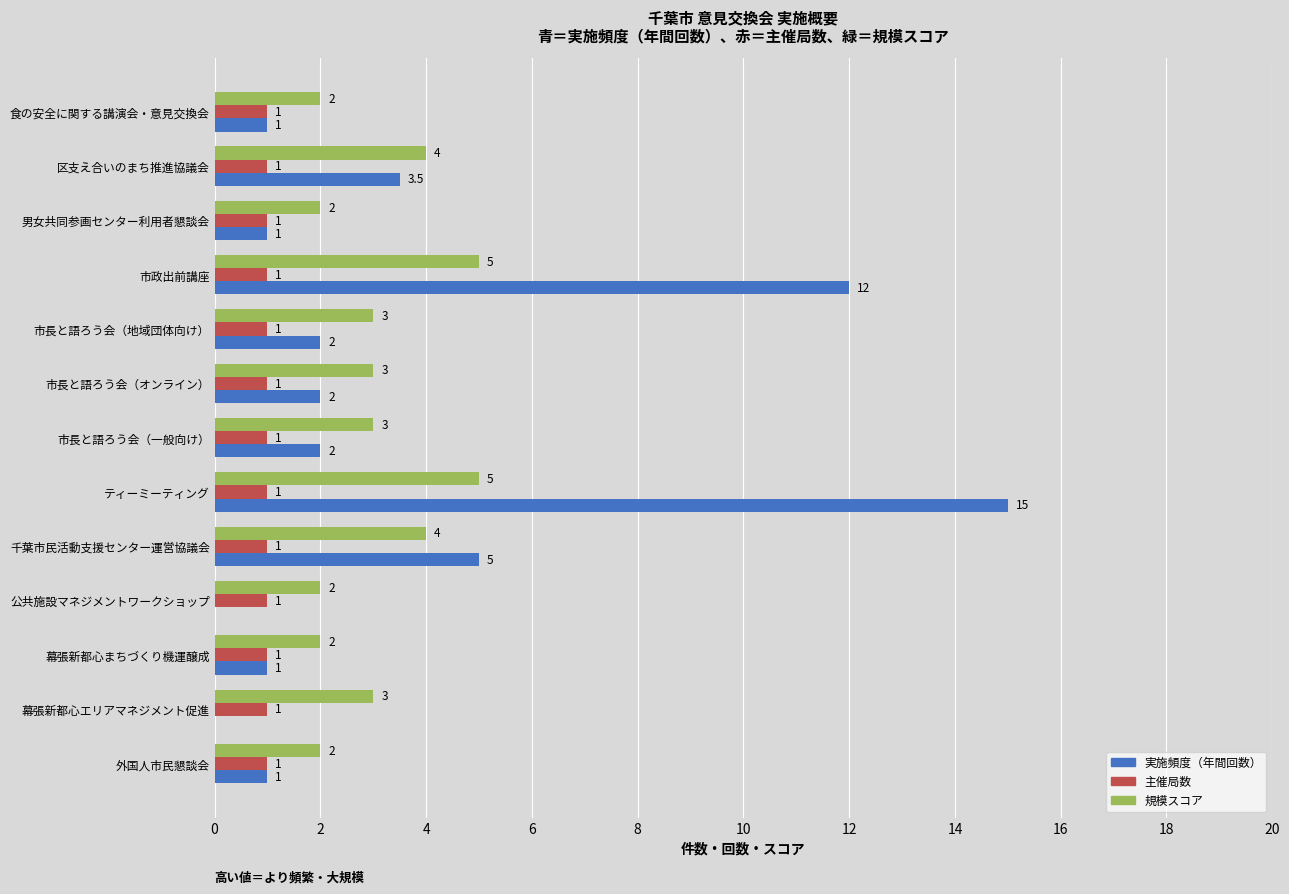

Read the 規模スコア value at 幕張新都心エリアマネジメント促進.

3.0